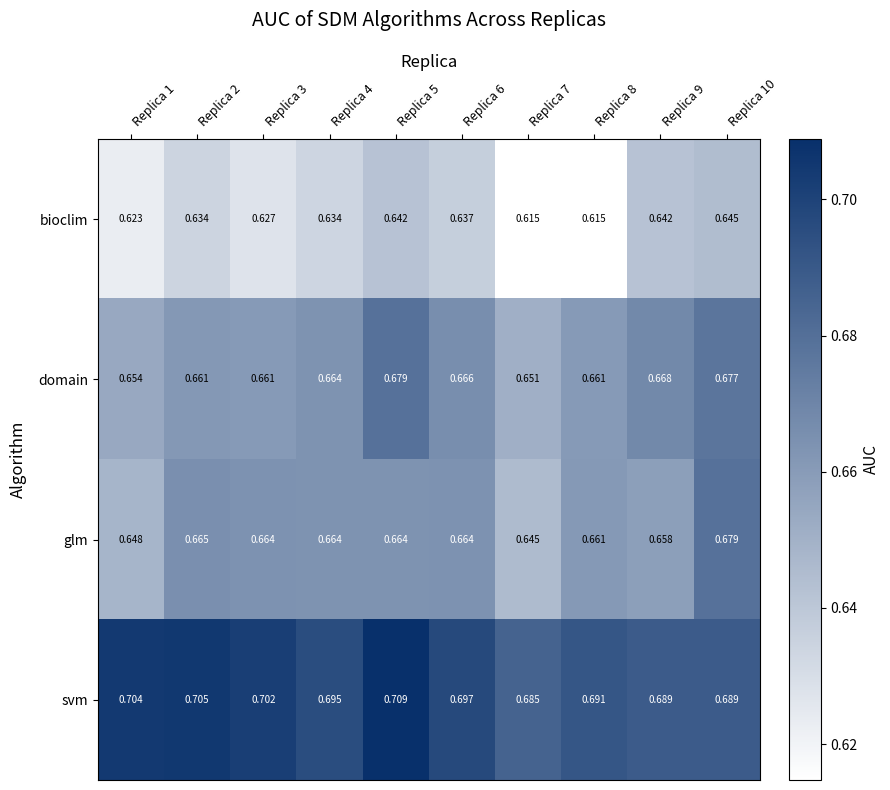

At how many categories does at least one series exceed 0?

10